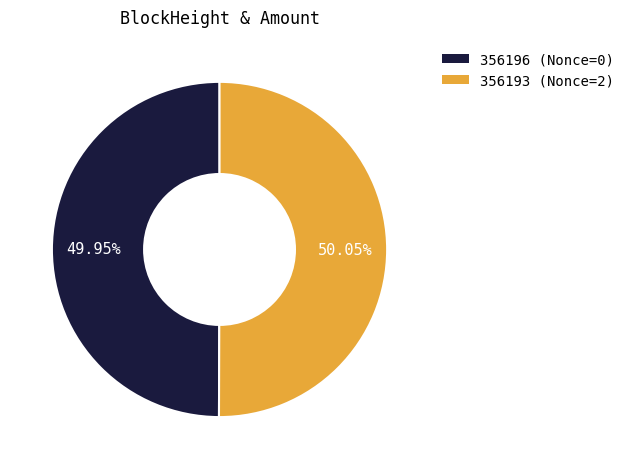

Does any single category account for the majority?

Yes